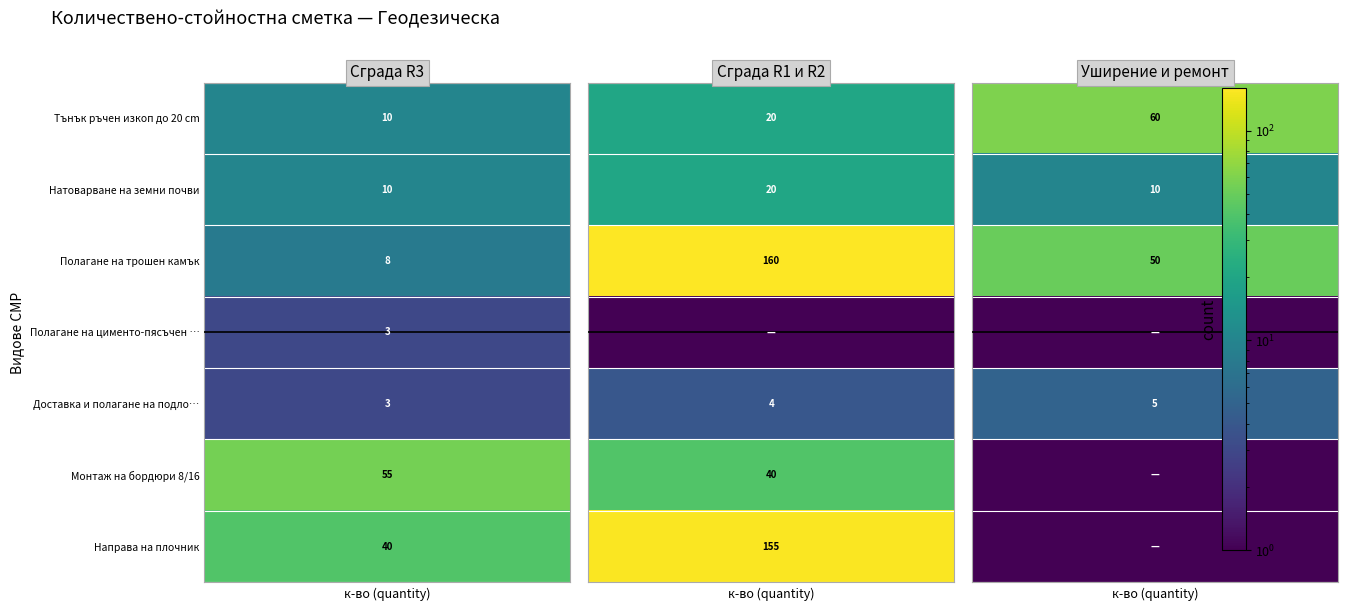

The Сграда R3 series shows 26 at Направа на плочник. True or false?

False